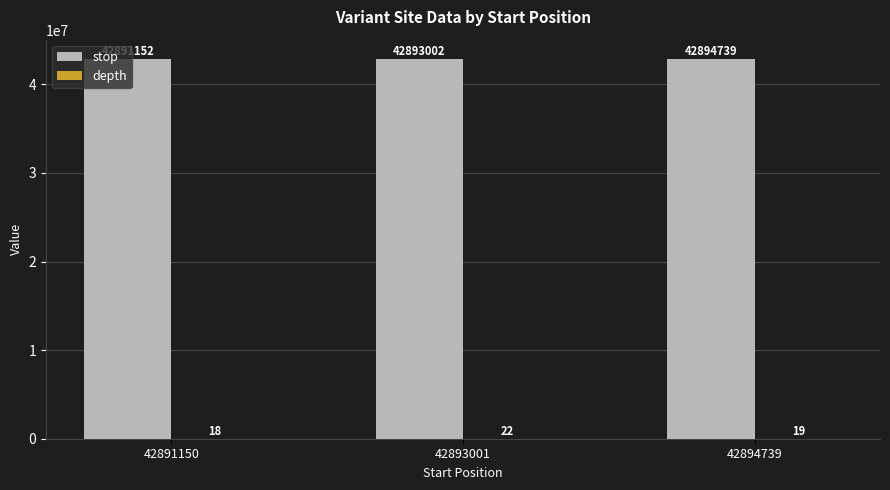

The stop series shows 12974184 at 42894739. True or false?

False